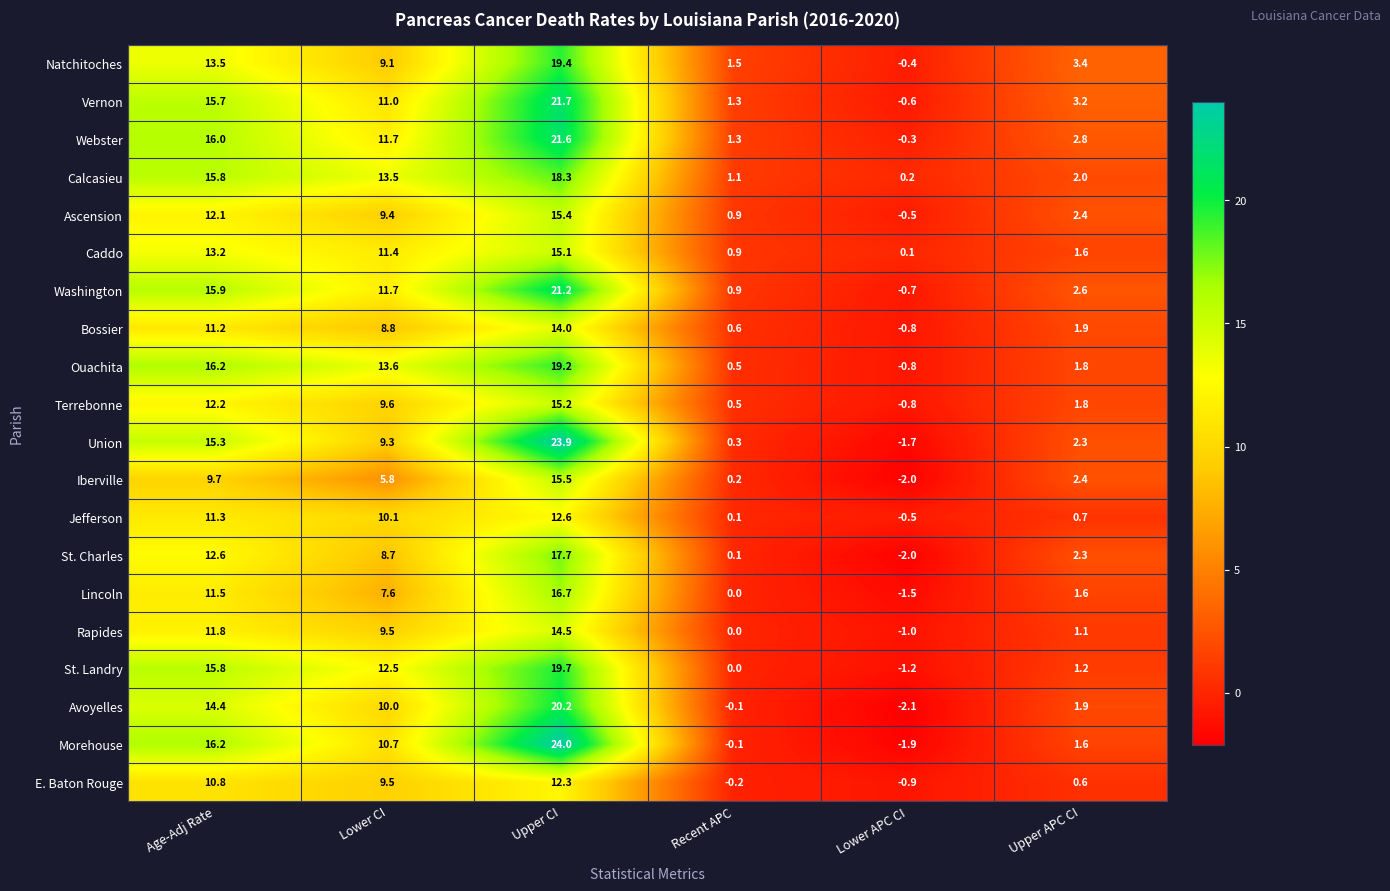

What is the difference between the Rapides values at Recent APC and Upper CI?

14.5